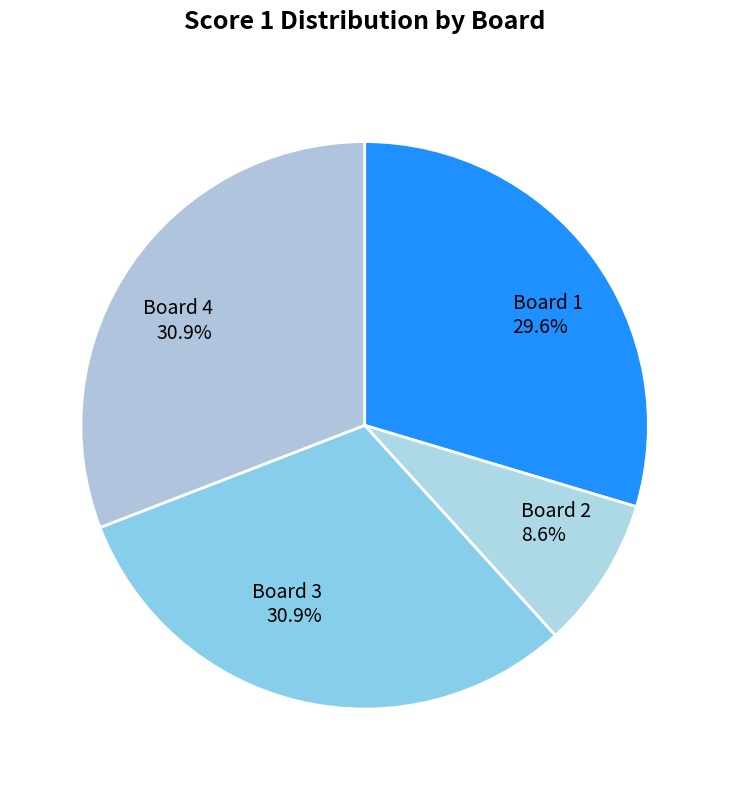

Combined, do Board 4 and Board 2 account for over 50%?

No